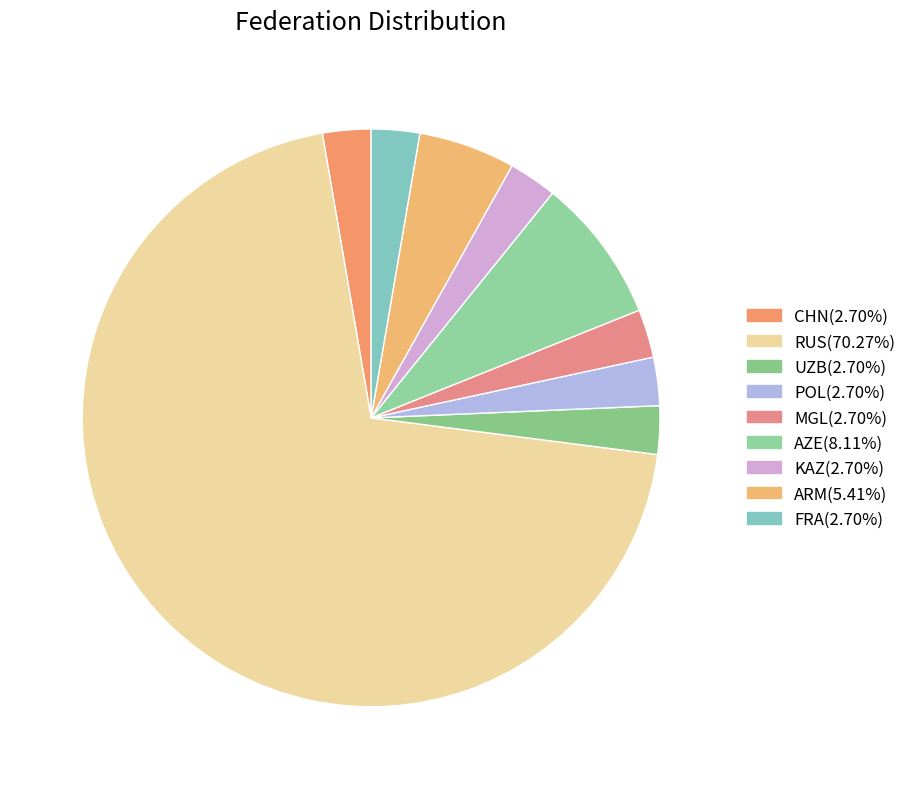

To the nearest percent, what portion does KAZ represent?

3%